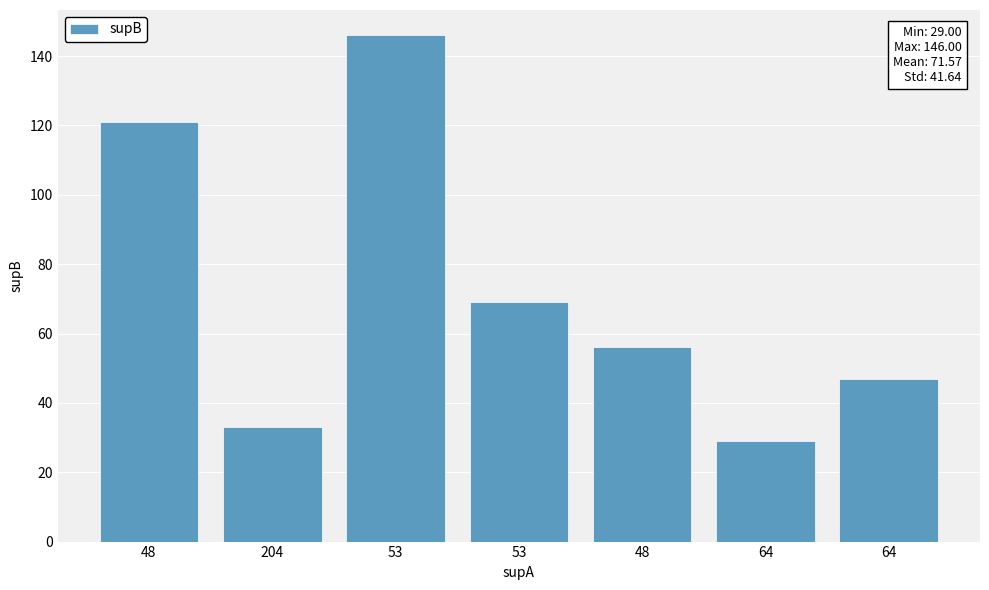

What is the difference between the values at 64 and 204?

14